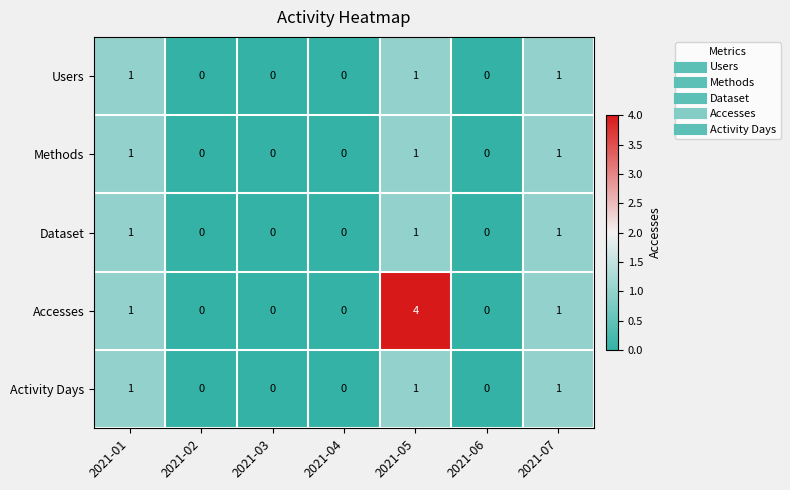

Which series has the largest range (max minus min)?

Accesses